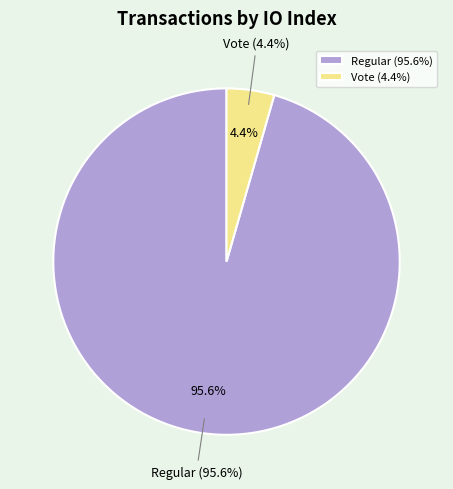

Which has a higher value, tx_type: Regular (io_index=43) or tx_type: Vote (io_index=2)?

tx_type: Regular (io_index=43)